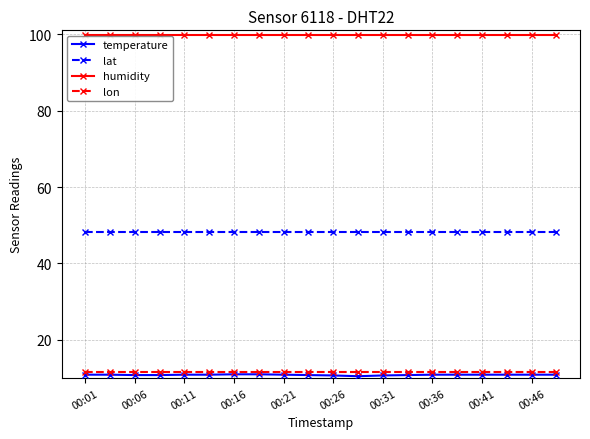

True or false: temperature and humidity cross at least once.

False